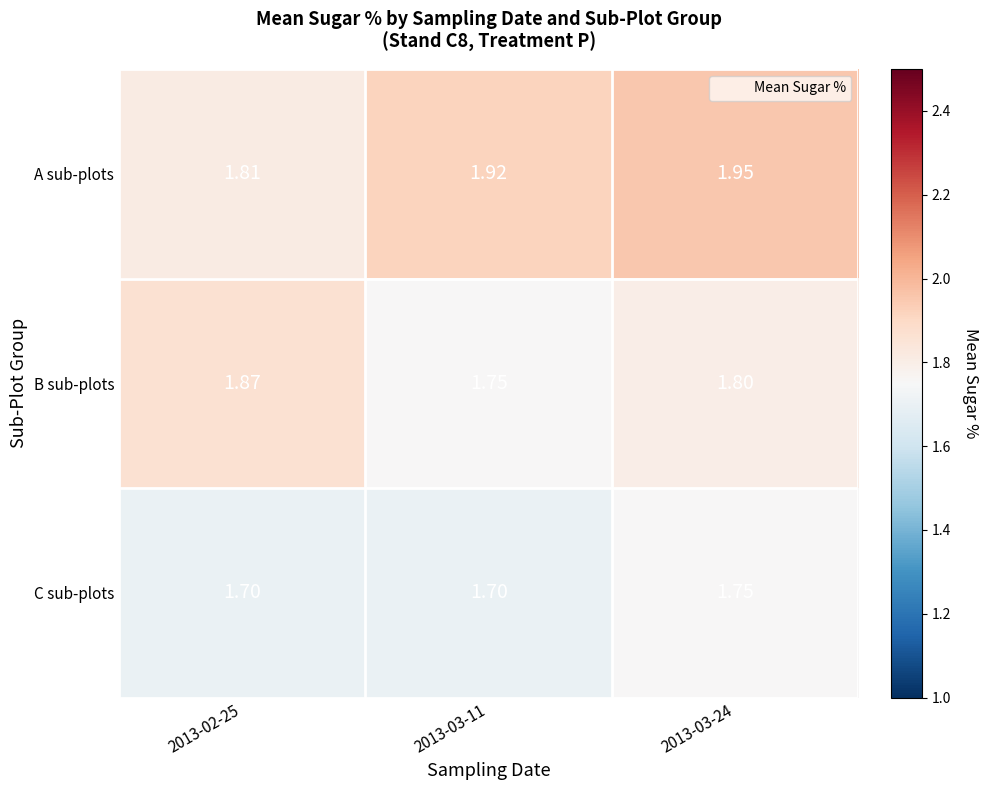

Rank the series at 2013-03-11 from highest to lowest value.

A sub-plots, B sub-plots, C sub-plots